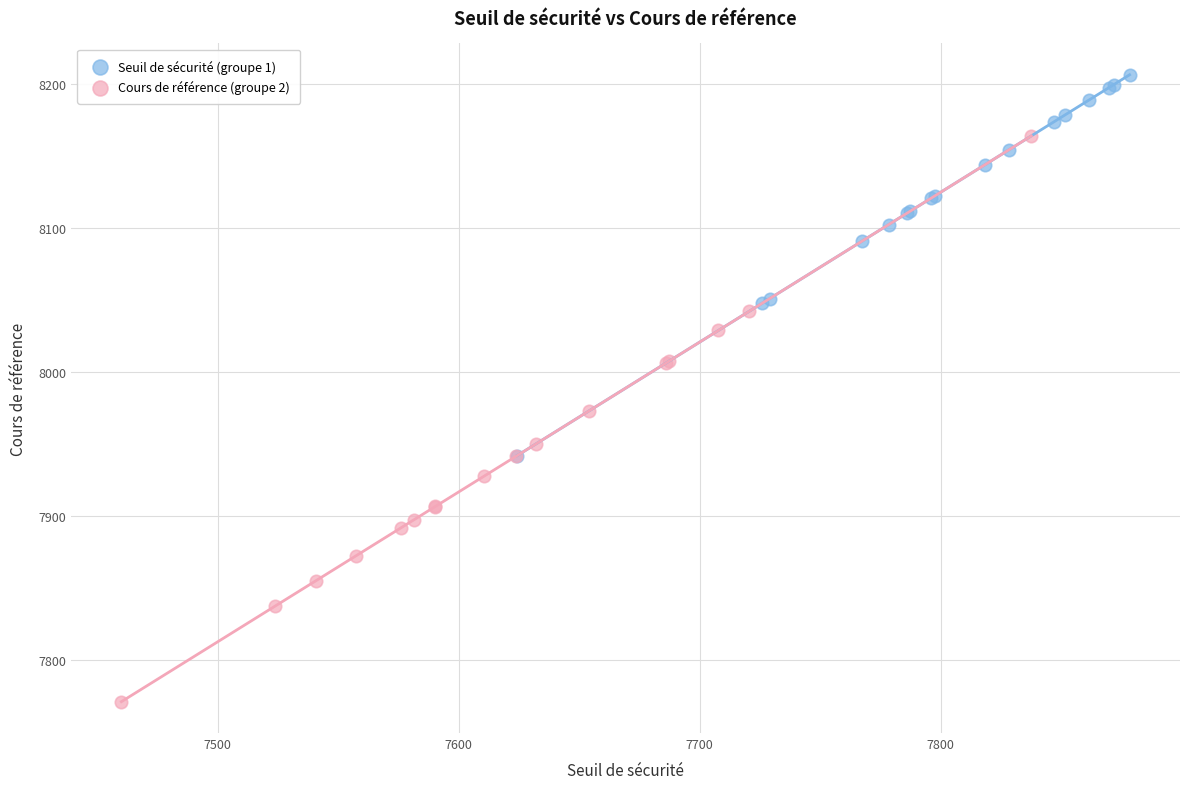

Which series reaches the minimum Y coordinate?

Cours de référence (groupe 2)